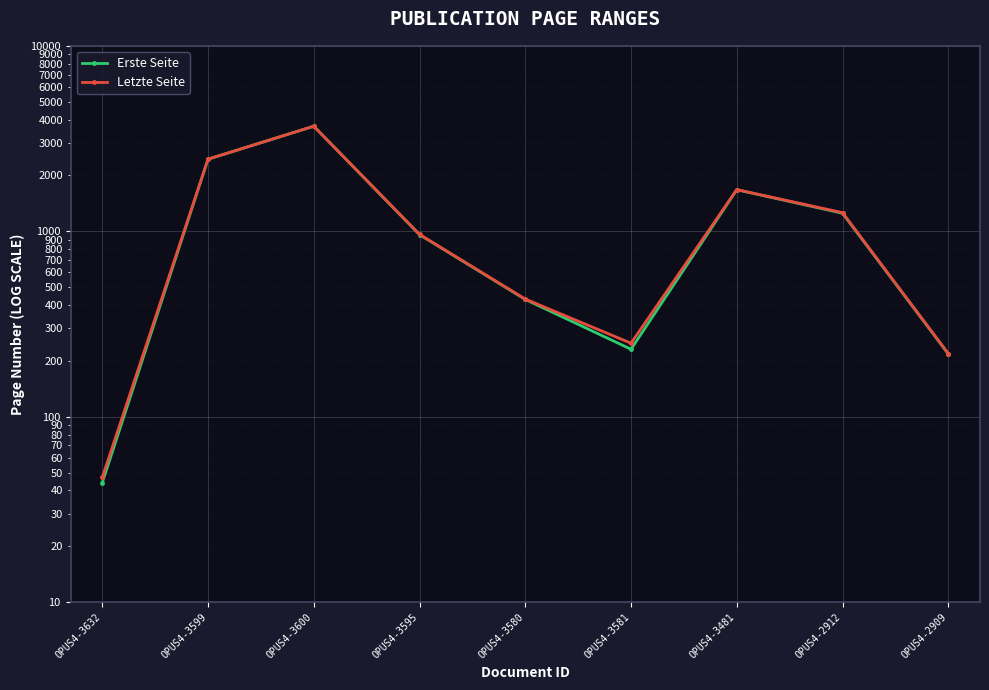

At which category does Letzte Seite reach its first local peak?

OPUS4-3600